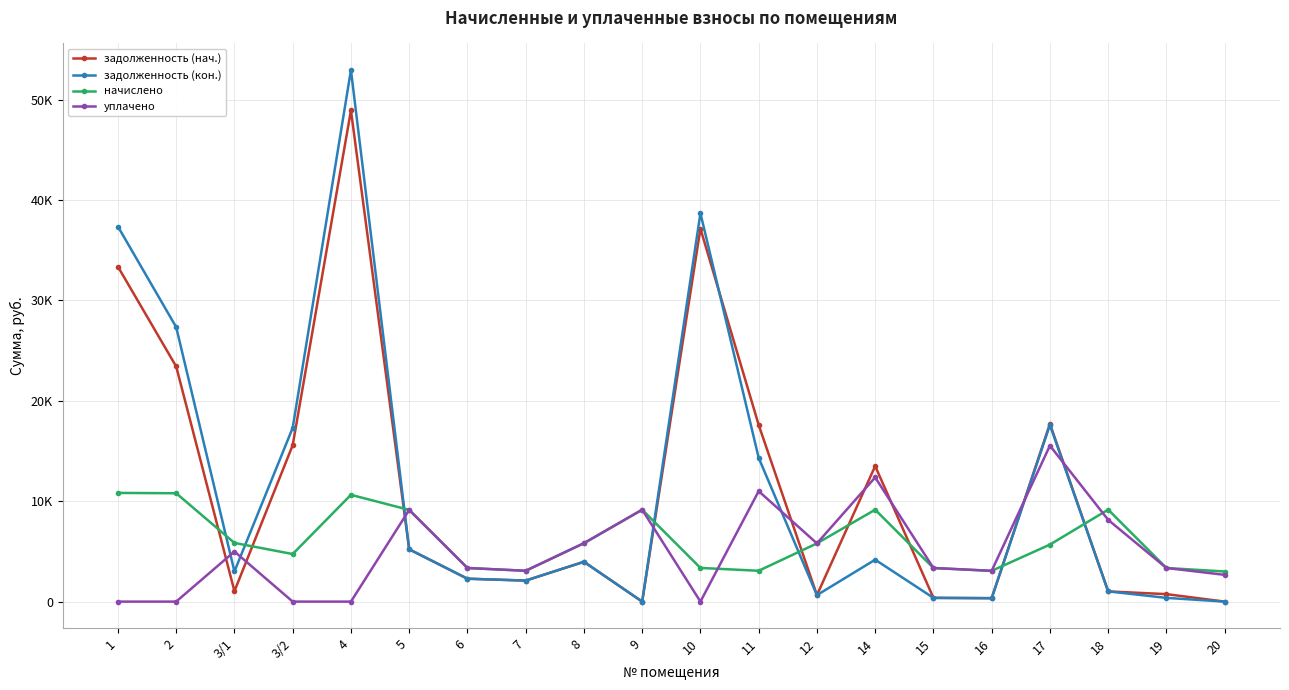

What is the label of the 2nd point from the right?

19